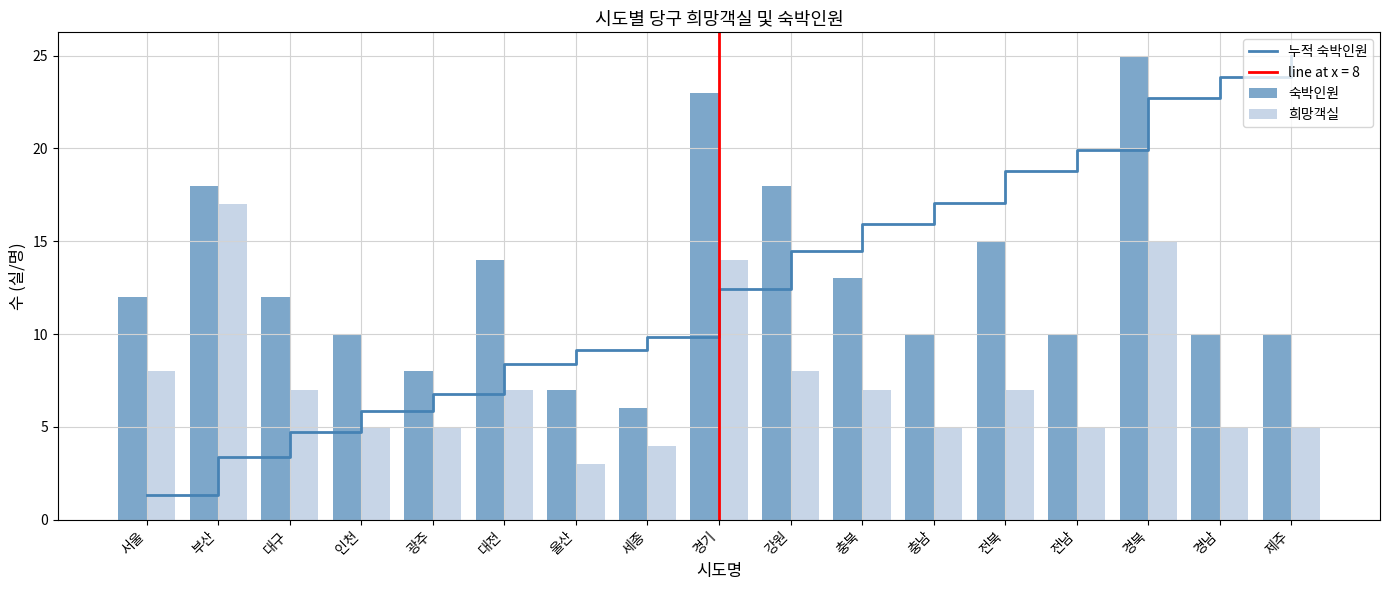

How many values in the 희망객실 series are below 7?

8